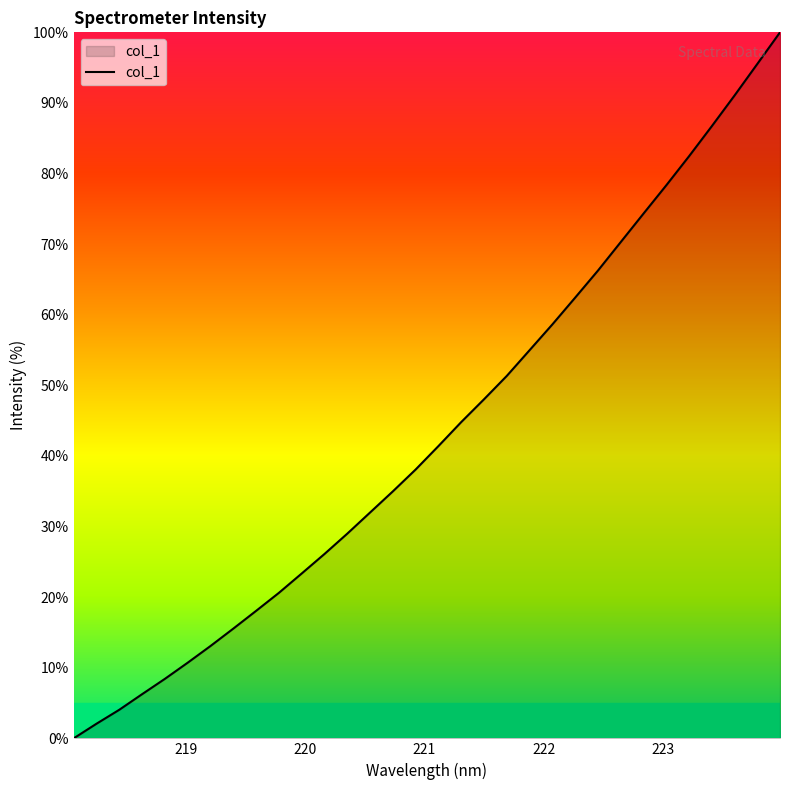

What is the maximum value shown in the chart?

100.0